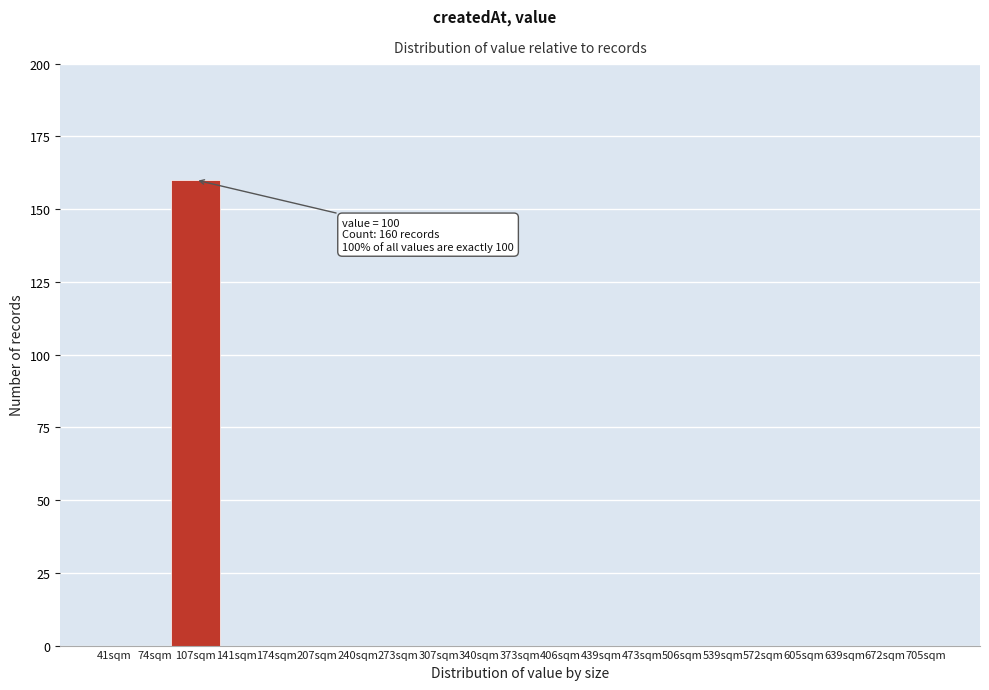

Over which range of the x-axis is the bar tallest?

85 to 130